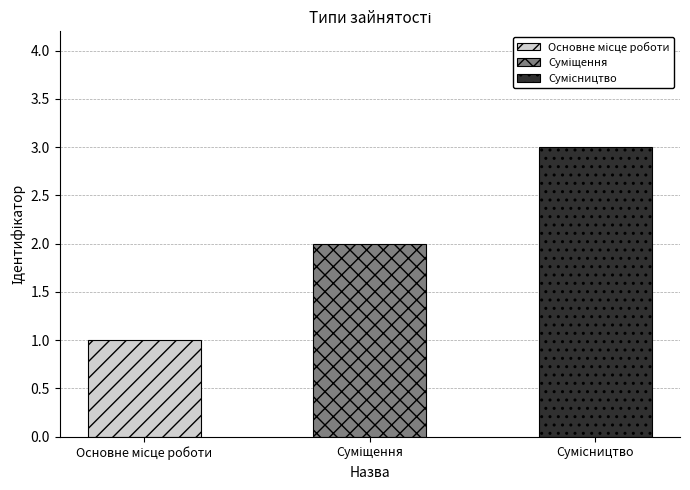

How many data points are above 2?

1